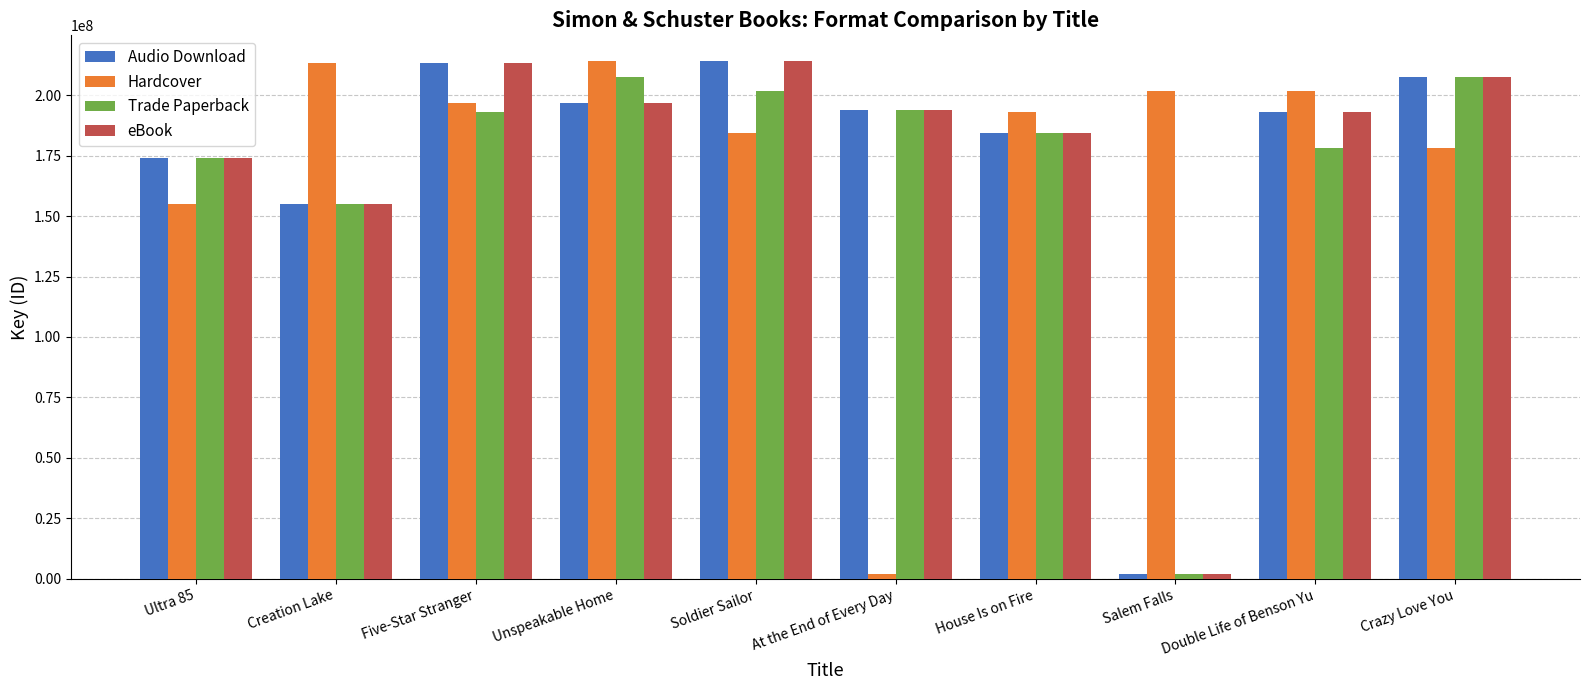

What is the label of the 6th bar from the left?

At the End of Every Day